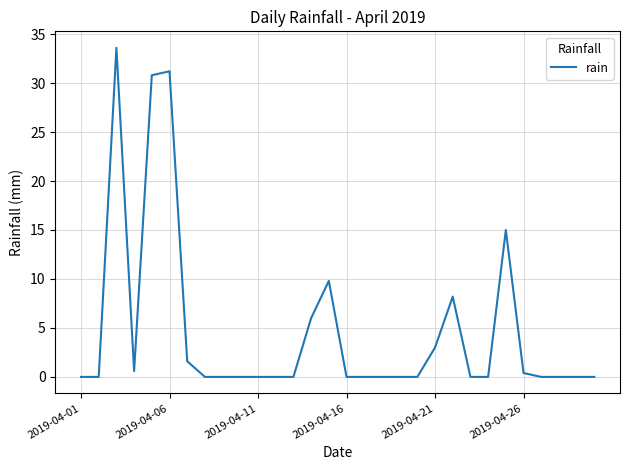

Reading right to left, what are all the values shown in this chart?

0.0	0.0	0.0	0.0	0.4	15.0	0.0	0.0	8.2	3.0	0.0	0.0	0.0	0.0	0.0	9.8	6.0	0.0	0.0	0.0	0.0	0.0	0.0	1.6	31.2	30.8	0.6	33.6	0.0	0.0